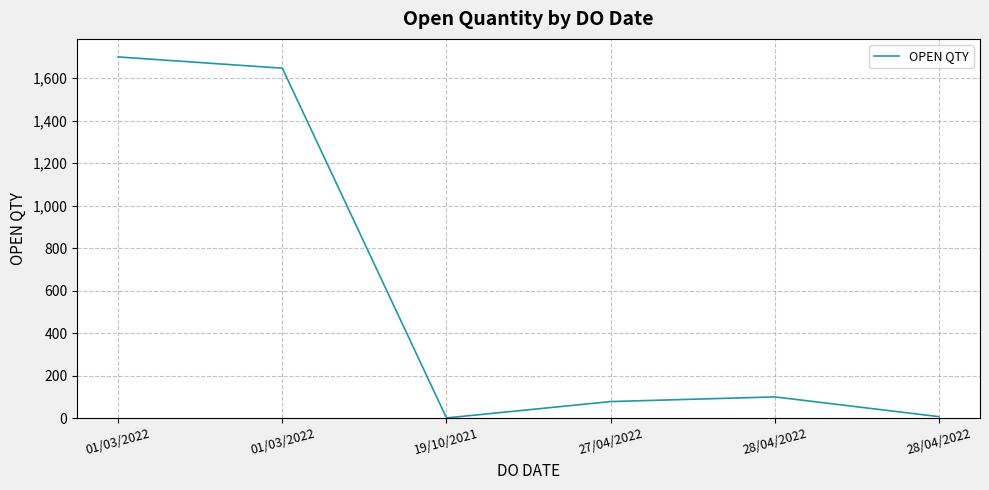

Is this an area chart (filled region under the line)?

No